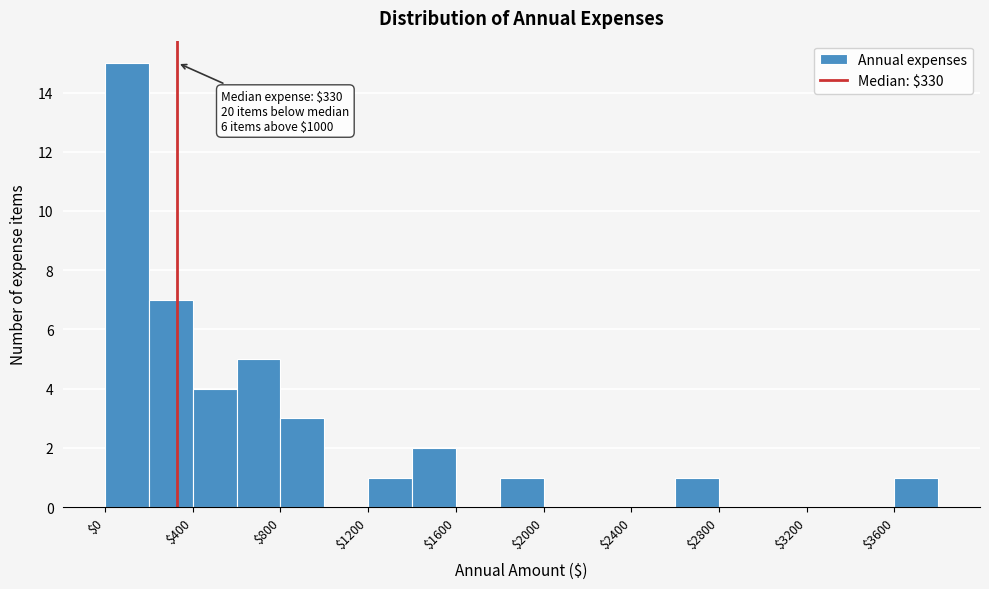

Which range on the x-axis has the tallest bar?

0 to 200